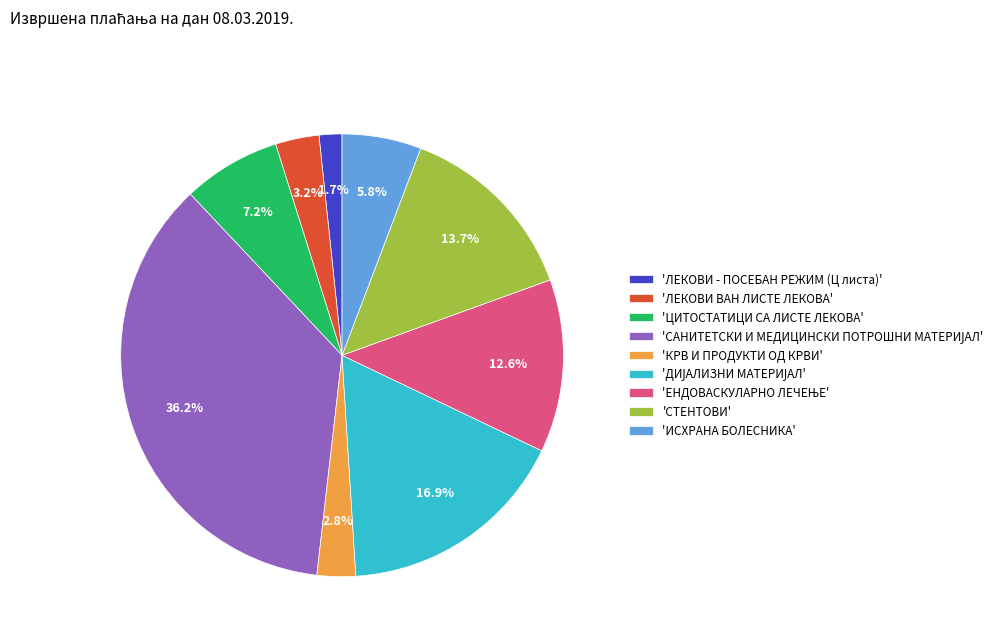

Which has a higher value, 'ЛЕКОВИ - ПОСЕБАН РЕЖИМ (Ц листа)' or 'ЦИТОСТАТИЦИ СА ЛИСТЕ ЛЕКОВА'?

'ЦИТОСТАТИЦИ СА ЛИСТЕ ЛЕКОВА'